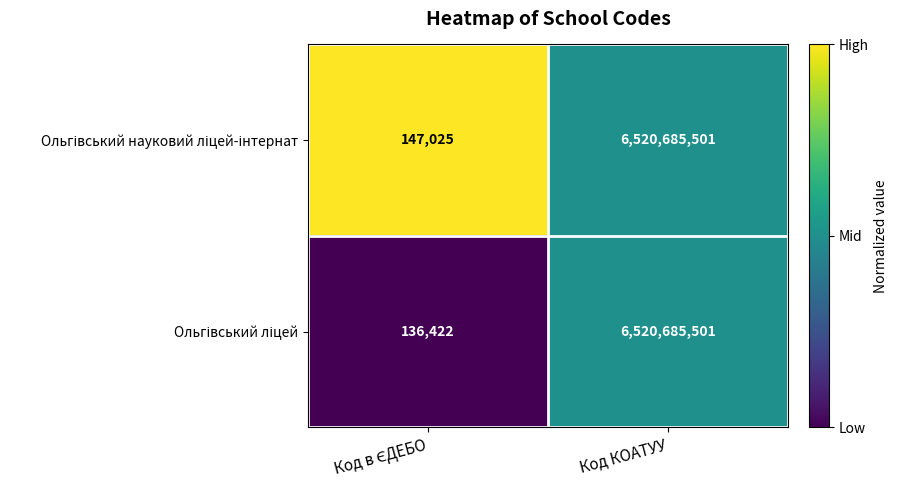

At which category is the sum across all series the highest?

Код КОАТУУ